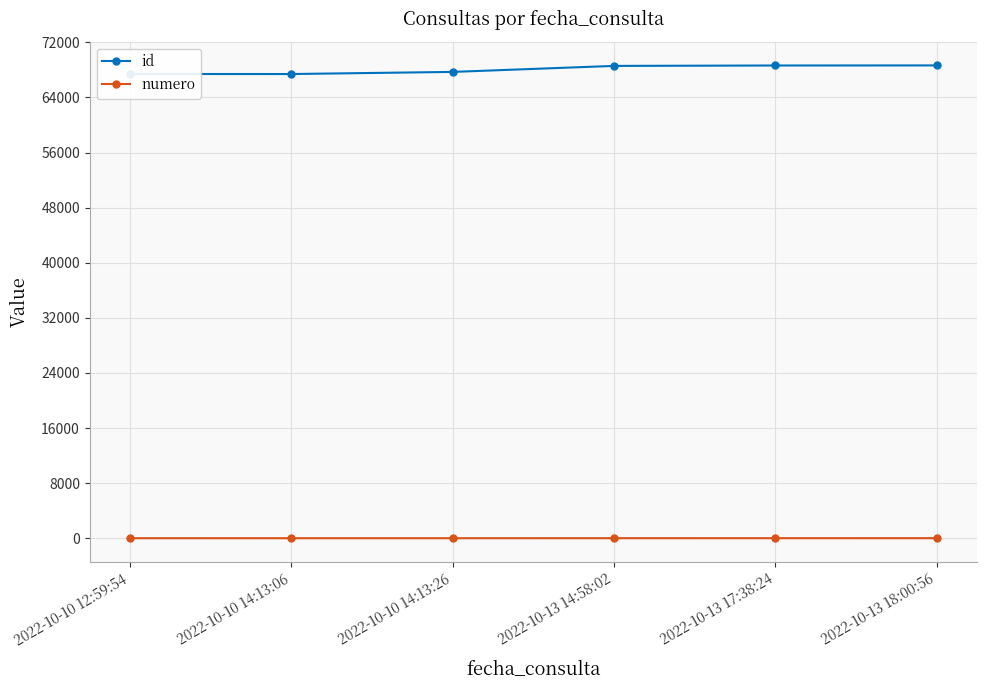

Does the chart display data point markers on the line(s)?

Yes